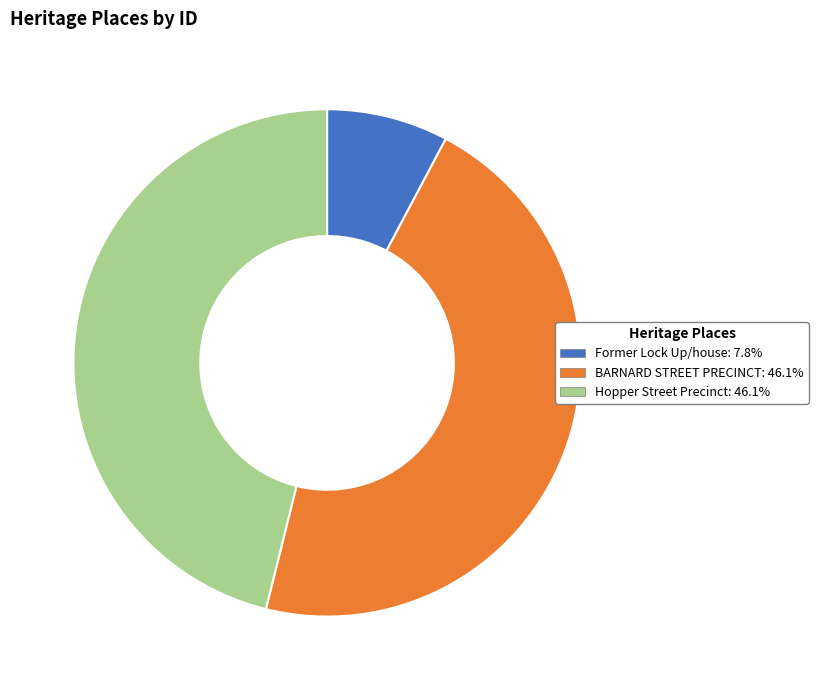

Is it true that Hopper Street Precinct is 46% of the pie?

True